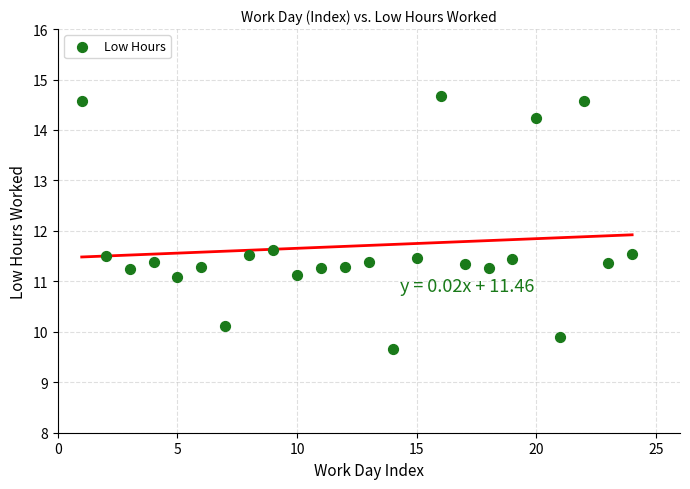

What Y value in the scatter plot is closest to 12?

11.6